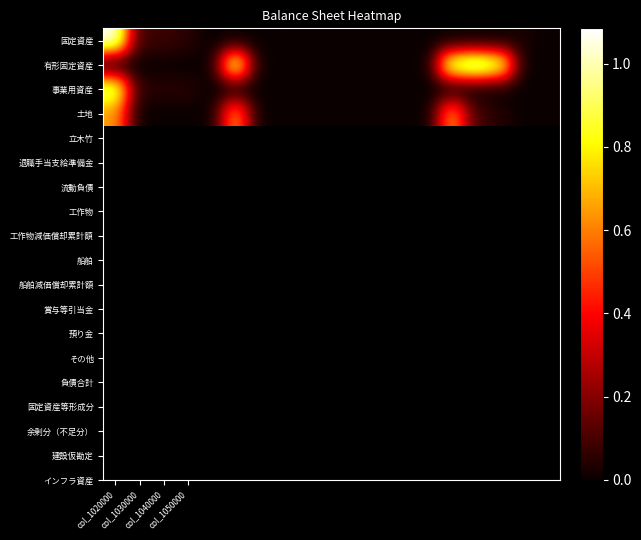

Which series has the largest range (max minus min)?

固定資産